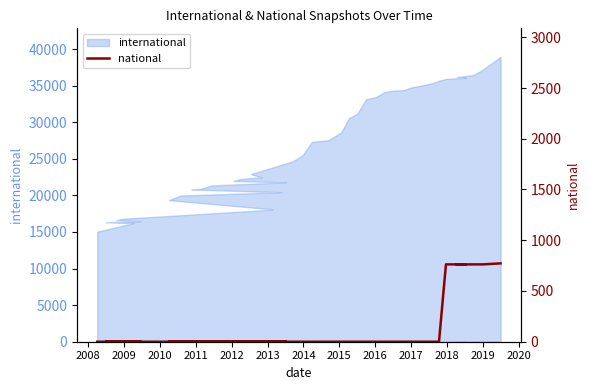

Count the number of categories in the chart.

40